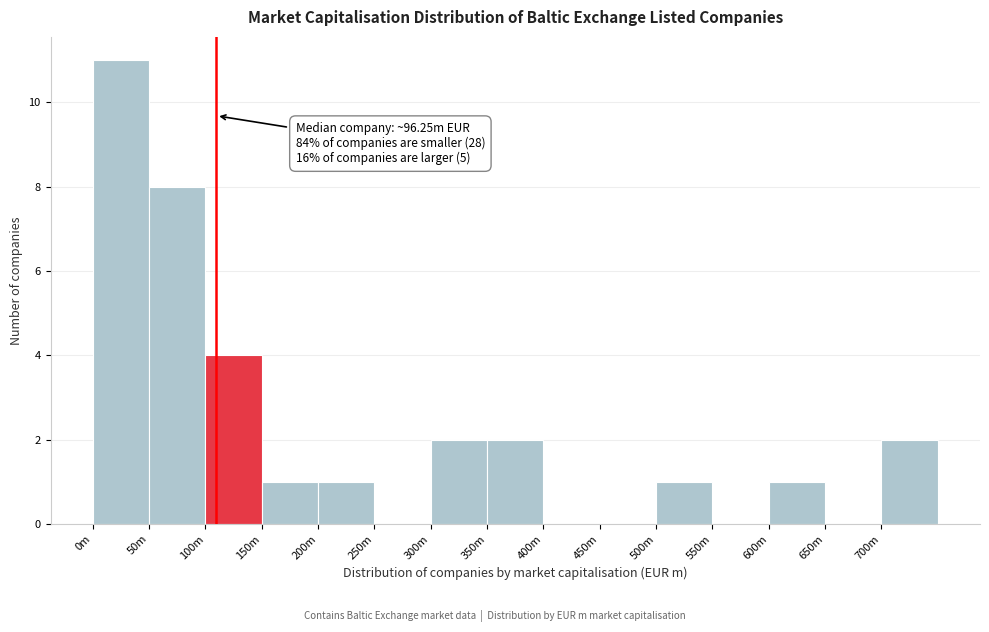

Reading left to right, transcribe all the data shown in this chart.

0m=11	50m=8	100m=4	150m=1	200m=1	250m=0	300m=2	350m=2	400m=0	450m=0	500m=1	550m=0	600m=1	650m=0	700m=2